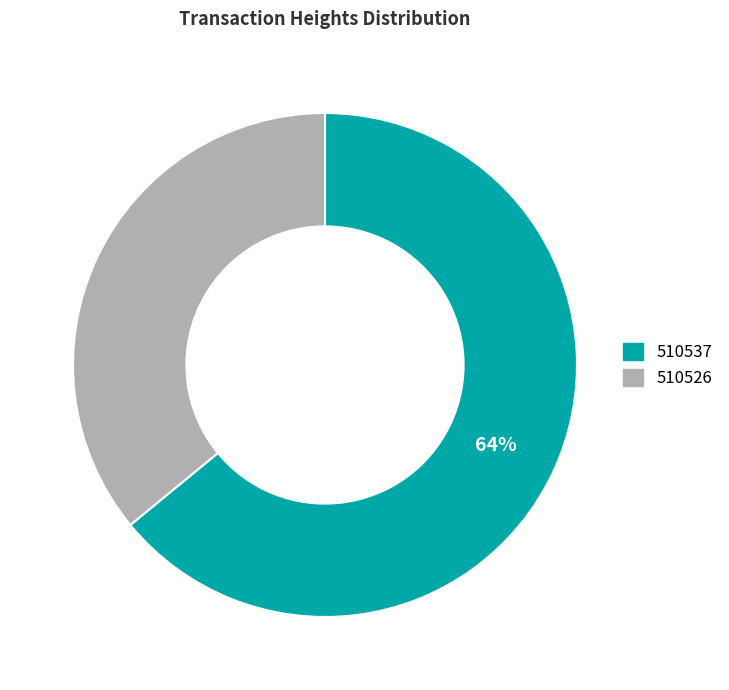

To the nearest percent, what is the difference between the 510526 and 510537 slice percentages?

28%